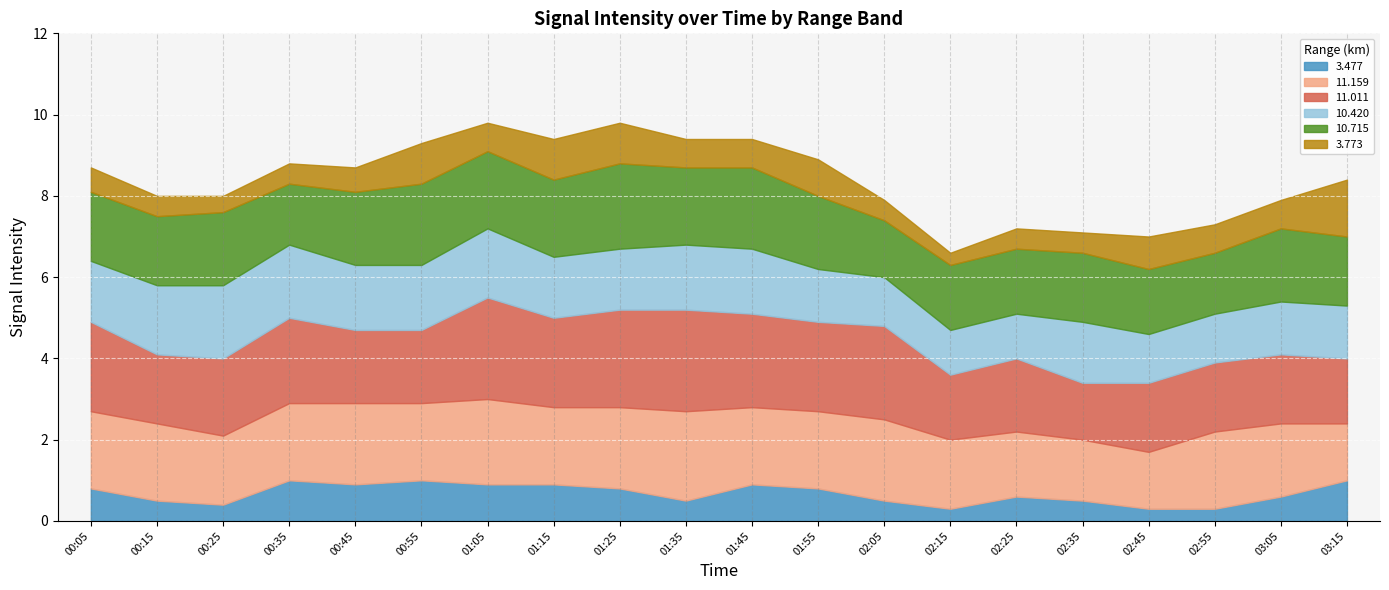

True or false: 3.773 has a value of 0.3 at 2008/08/21 02:35.

False